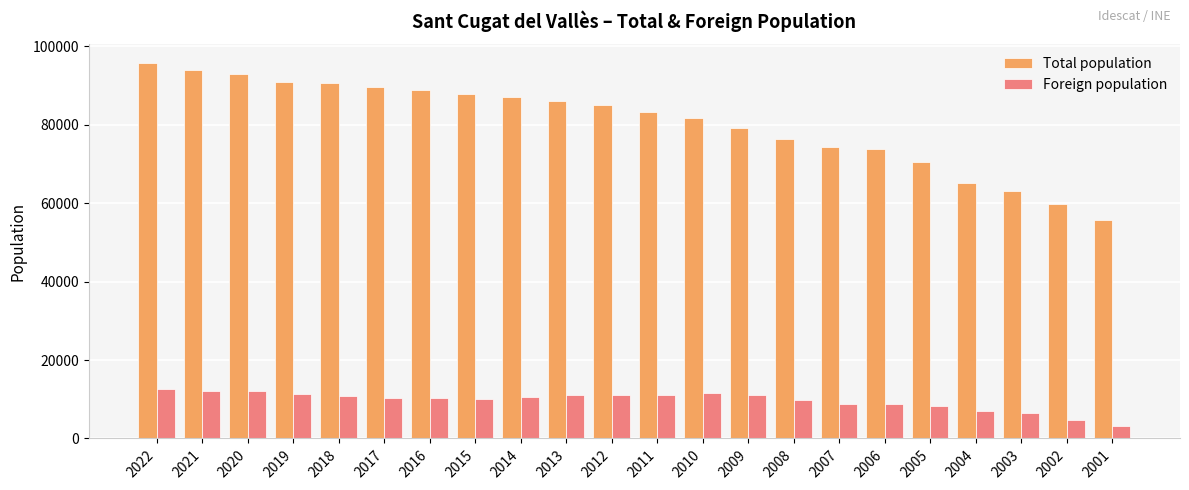

What are all the series names shown in the legend?

Total population, Foreign population